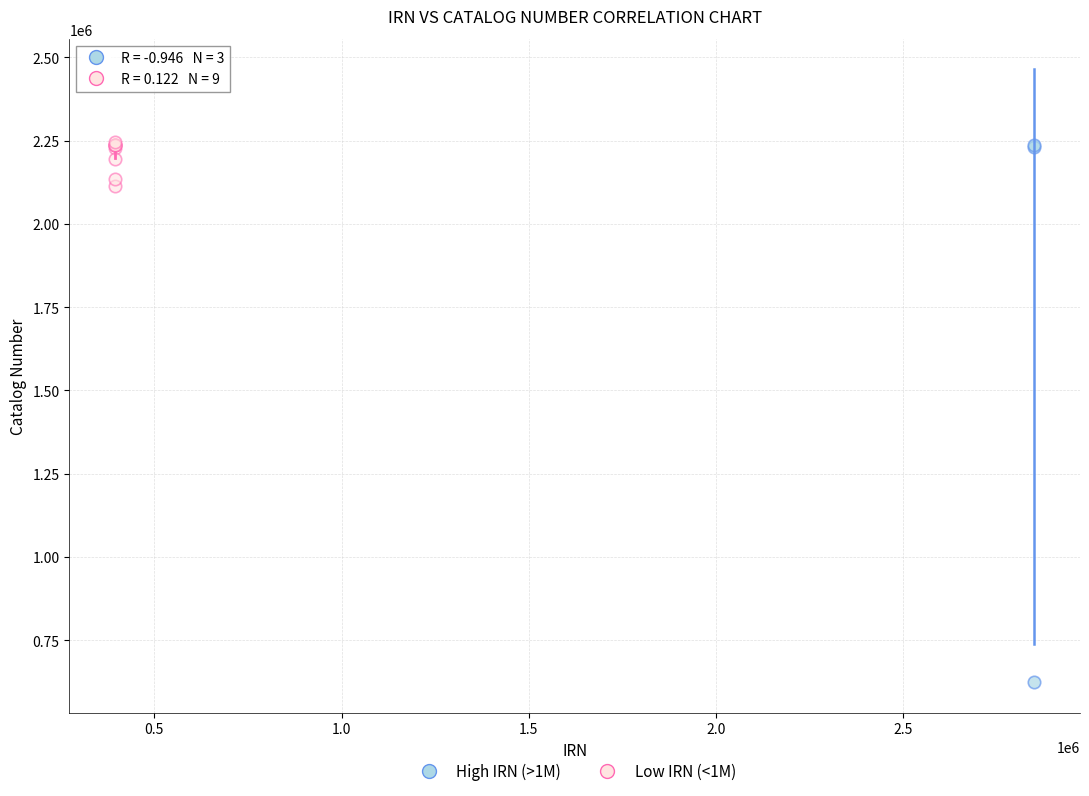

Which series contains the lowest Y value?

High IRN (>1M)